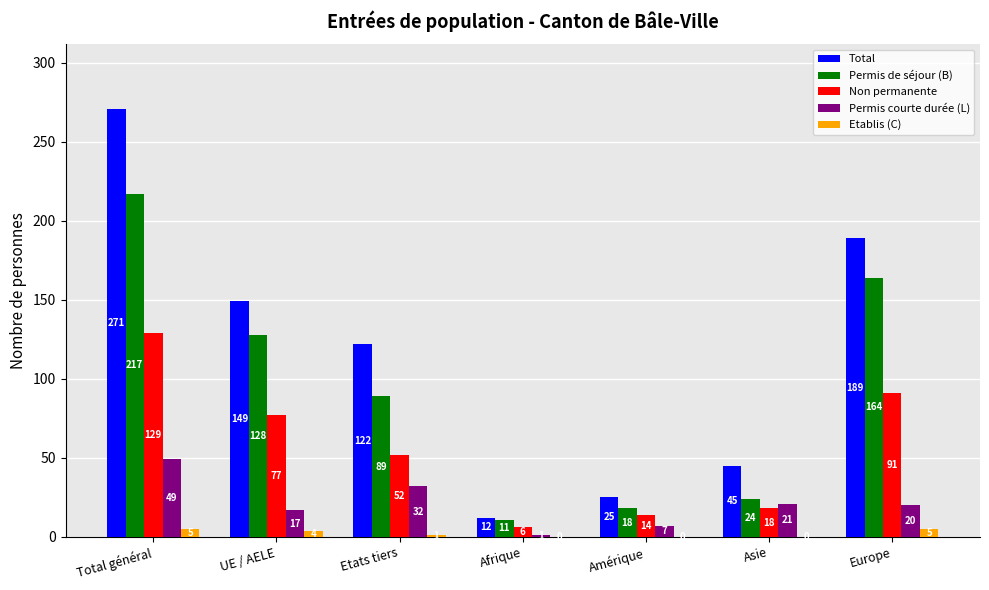

Which category has the highest value across all series?

Total général